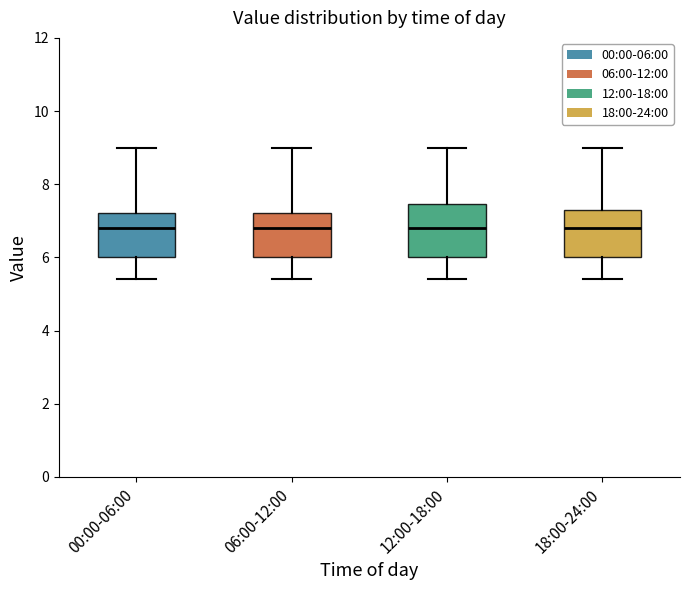

Reading left to right, transcribe this box plot: for each box, give where its median line is, the range the box spans, and where its two whiskers end, as read against the y-axis. The values are not printed on the chart, so give them approximately, as read against the axis.

00:00-06:00: median 6.8, box 6.0 to 7.2, whiskers 5.4 to 9.0
06:00-12:00: median 6.8, box 6.0 to 7.2, whiskers 5.4 to 9.0
12:00-18:00: median 6.8, box 6.0 to 7.4, whiskers 5.4 to 9.0
18:00-24:00: median 6.8, box 6.0 to 7.4, whiskers 5.4 to 9.0